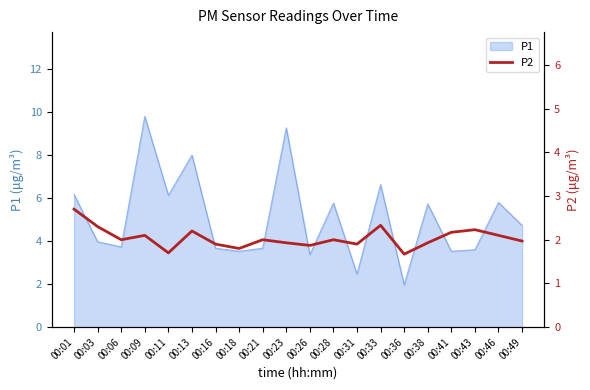

Count the number of categories in the chart.

20